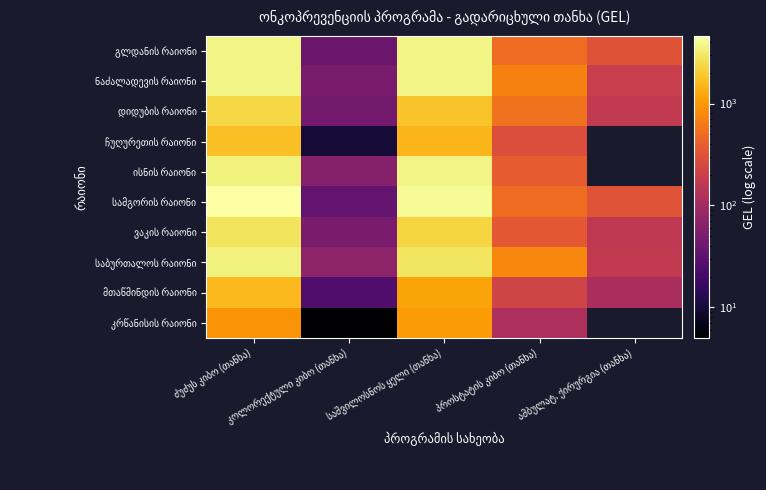

What is the spread (max minus min) of values at პროსტატის კიბო (თანხა)?

650.0